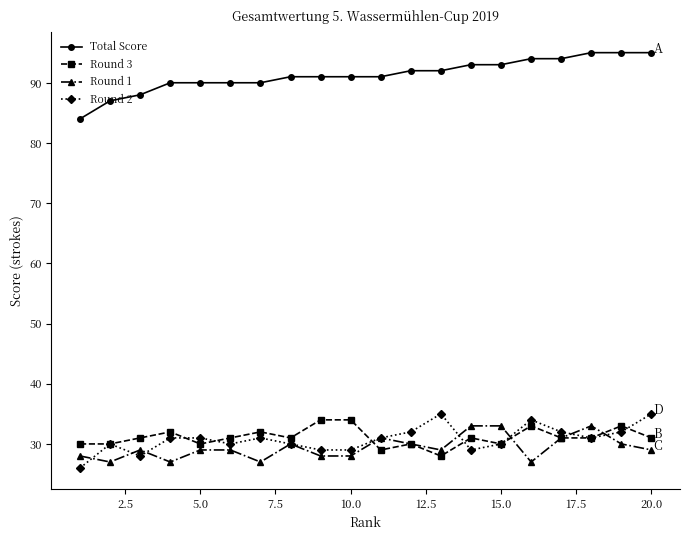

How many series are shown in this chart?

4